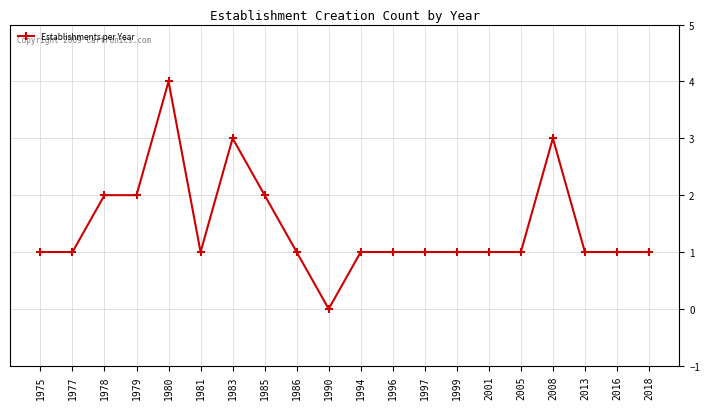

Reading right to left, extract all data points from this chart.

1	1	1	3	1	1	1	1	1	1	0	1	2	3	1	4	2	2	1	1